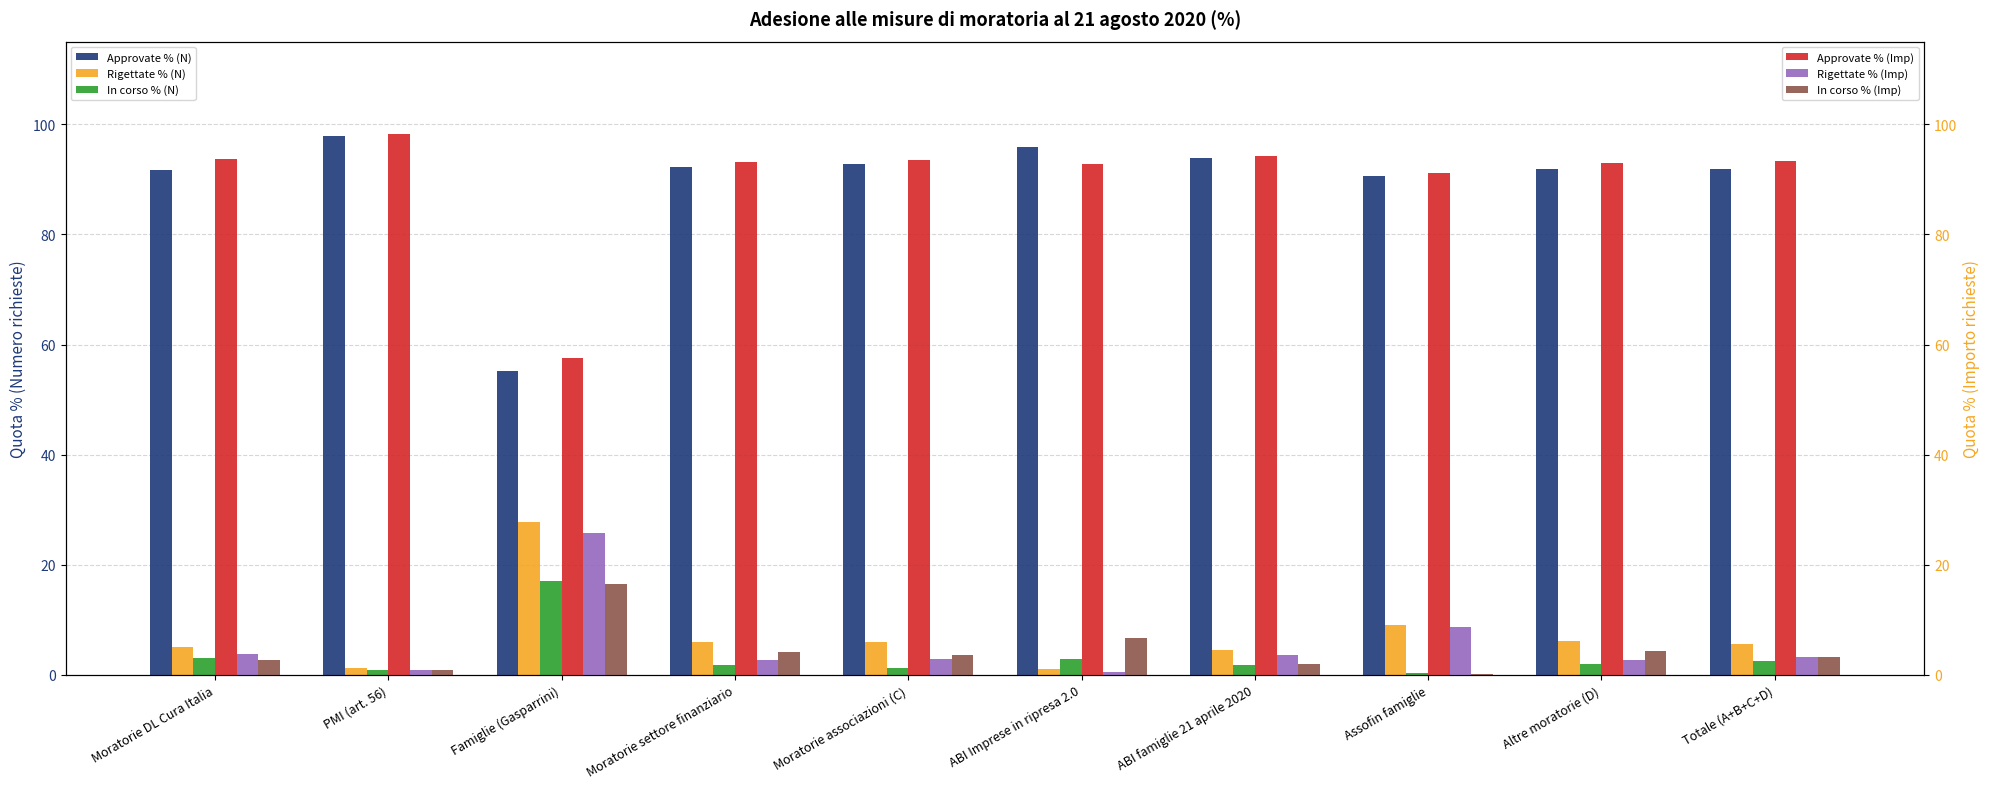

Which category has the lowest value in the In corso % (N) series?

Assofin famiglie